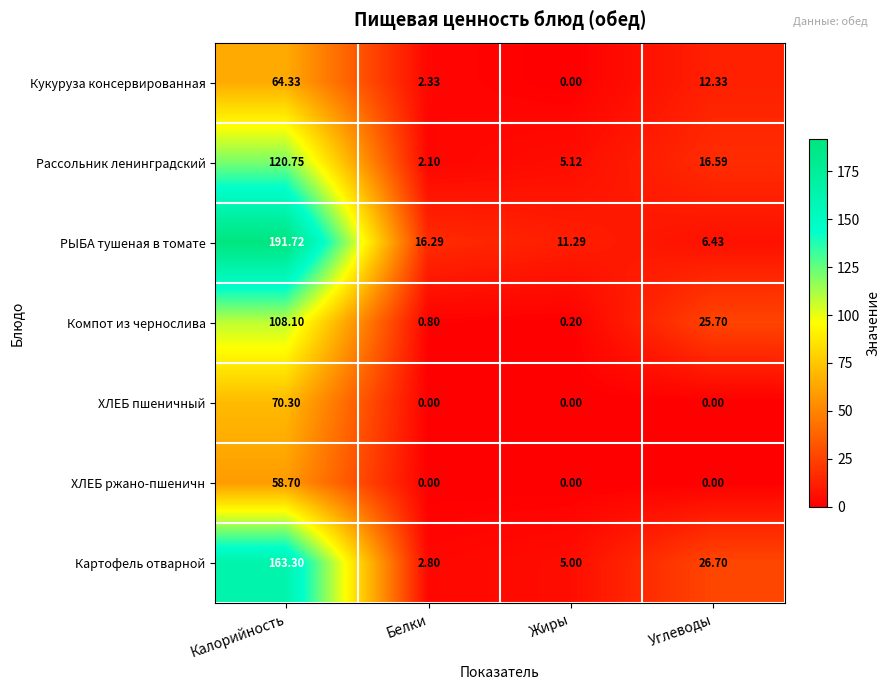

Where is Рассольник ленинградский nearest to the value 61?

Углеводы